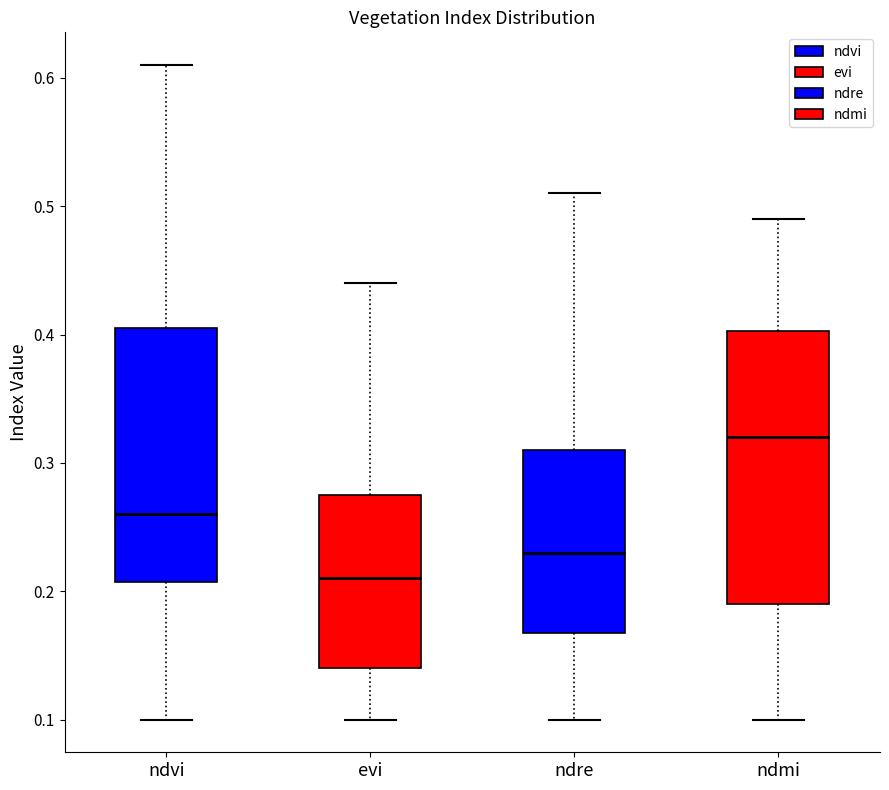

Where does the upper whisker of the box for evi end on the y-axis? The values are not printed on the chart, so give them approximately, as read against the axis.

0.44